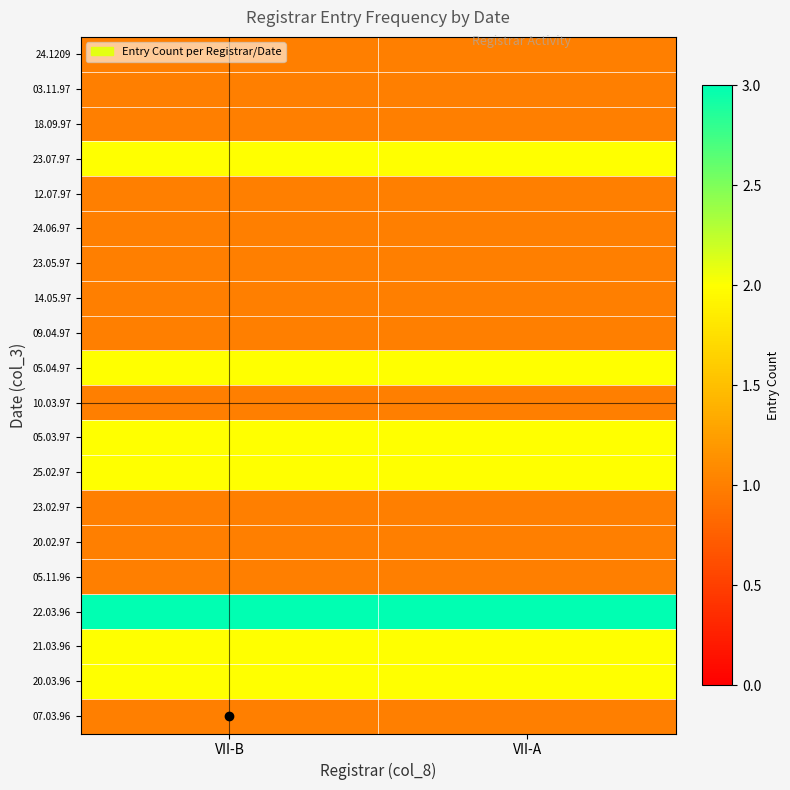

Which series has the largest total across all categories?

22.03.96